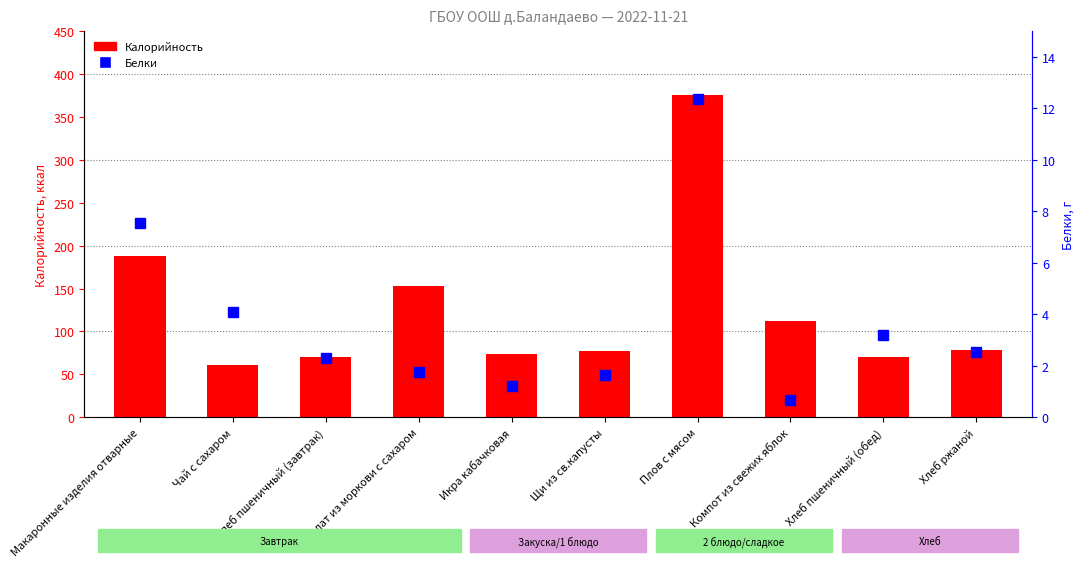

Reading left to right, list all the values displayed in this chart.

Калорийность: Макаронные изделия отварные=188.0	Чай с сахаром=61.0	Хлеб пшеничный (завтрак)=70.0	Салат из моркови с сахаром=153.0	Икра кабачковая=74.0	Щи из св.капусты=77.2	Плов с мясом=376.0	Компот из свежих яблок=112.0	Хлеб пшеничный (обед)=70.0	Хлеб ржаной=78.0
Белки: Макаронные изделия отварные=7.5	Чай с сахаром=4.1	Хлеб пшеничный (завтрак)=2.3	Салат из моркови с сахаром=1.8	Икра кабачковая=1.2	Щи из св.капусты=1.6	Плов с мясом=12.4	Компот из свежих яблок=0.7	Хлеб пшеничный (обед)=3.2	Хлеб ржаной=2.5